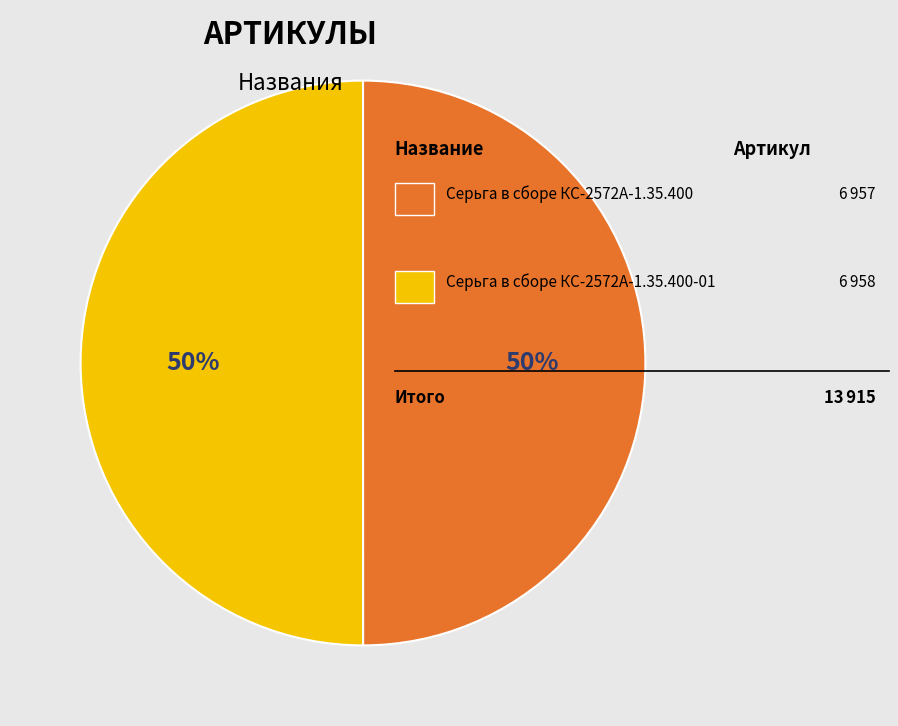

Count the number of slices in the pie.

2